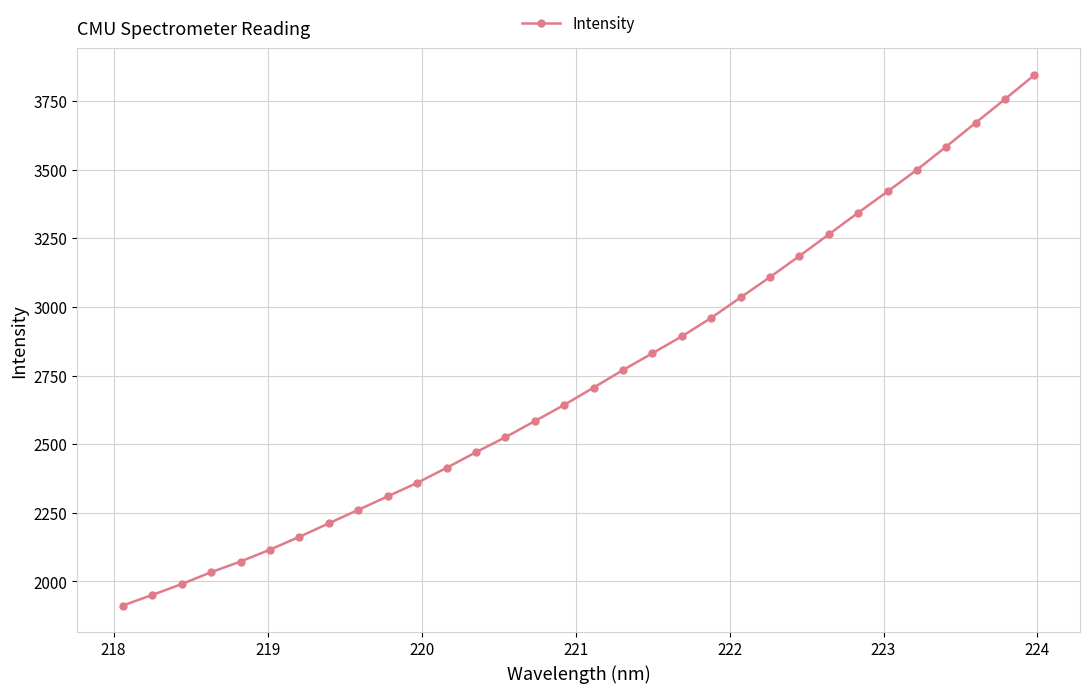

What is the value of the 17th point from the left?

2706.3